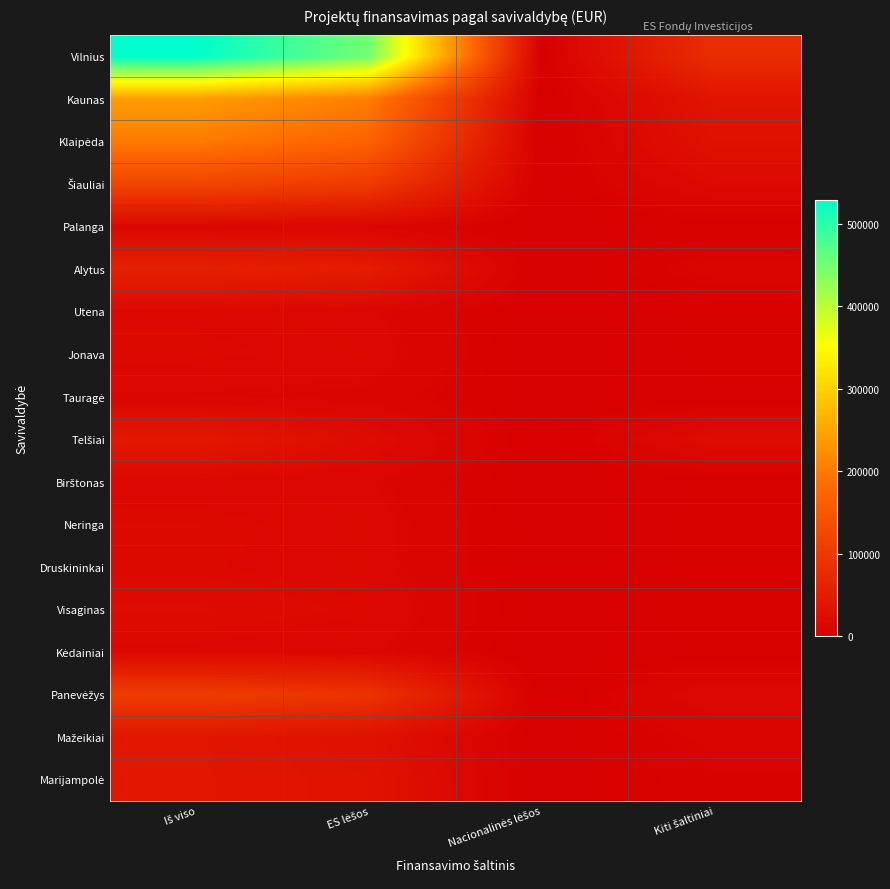

Which series has the widest spread of values?

Vilnius